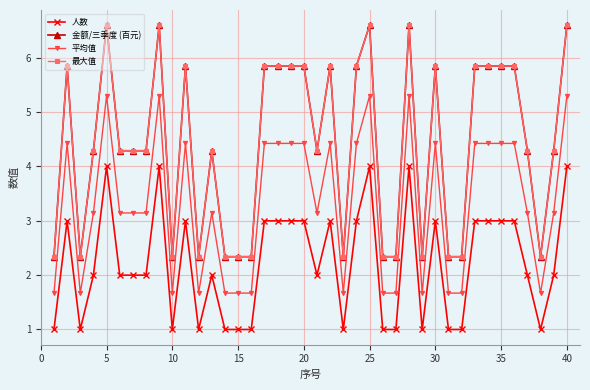

Is this an area chart (filled region under the line)?

No